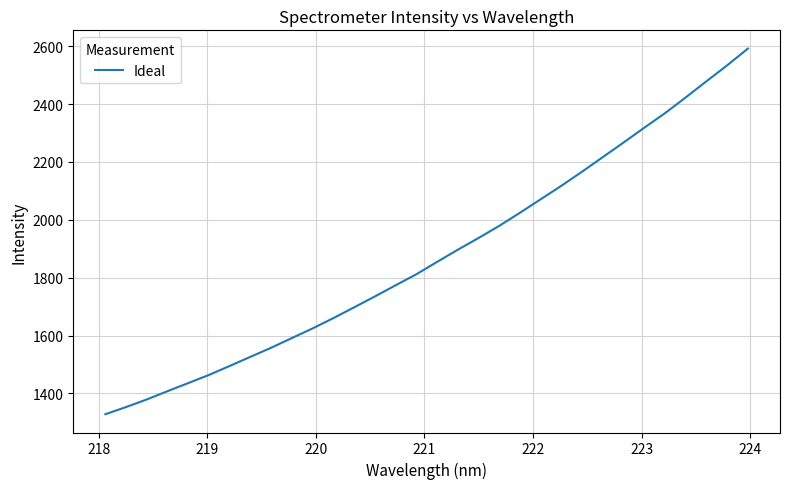

What is the minimum value shown in the chart?

1328.3